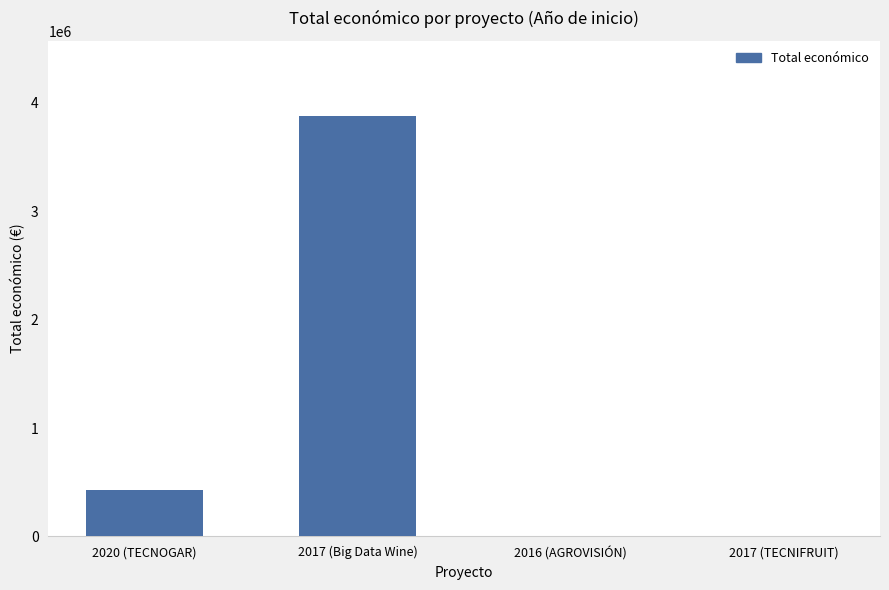

What is the change in value from 2017 (Big Data Wine) to 2016 (AGROVISIÓN)?

-3867118